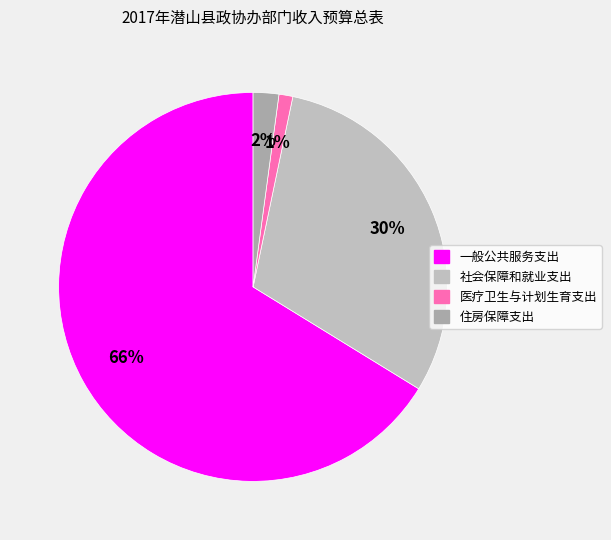

Rank the categories by value from highest to lowest.

一般公共服务支出, 社会保障和就业支出, 住房保障支出, 医疗卫生与计划生育支出